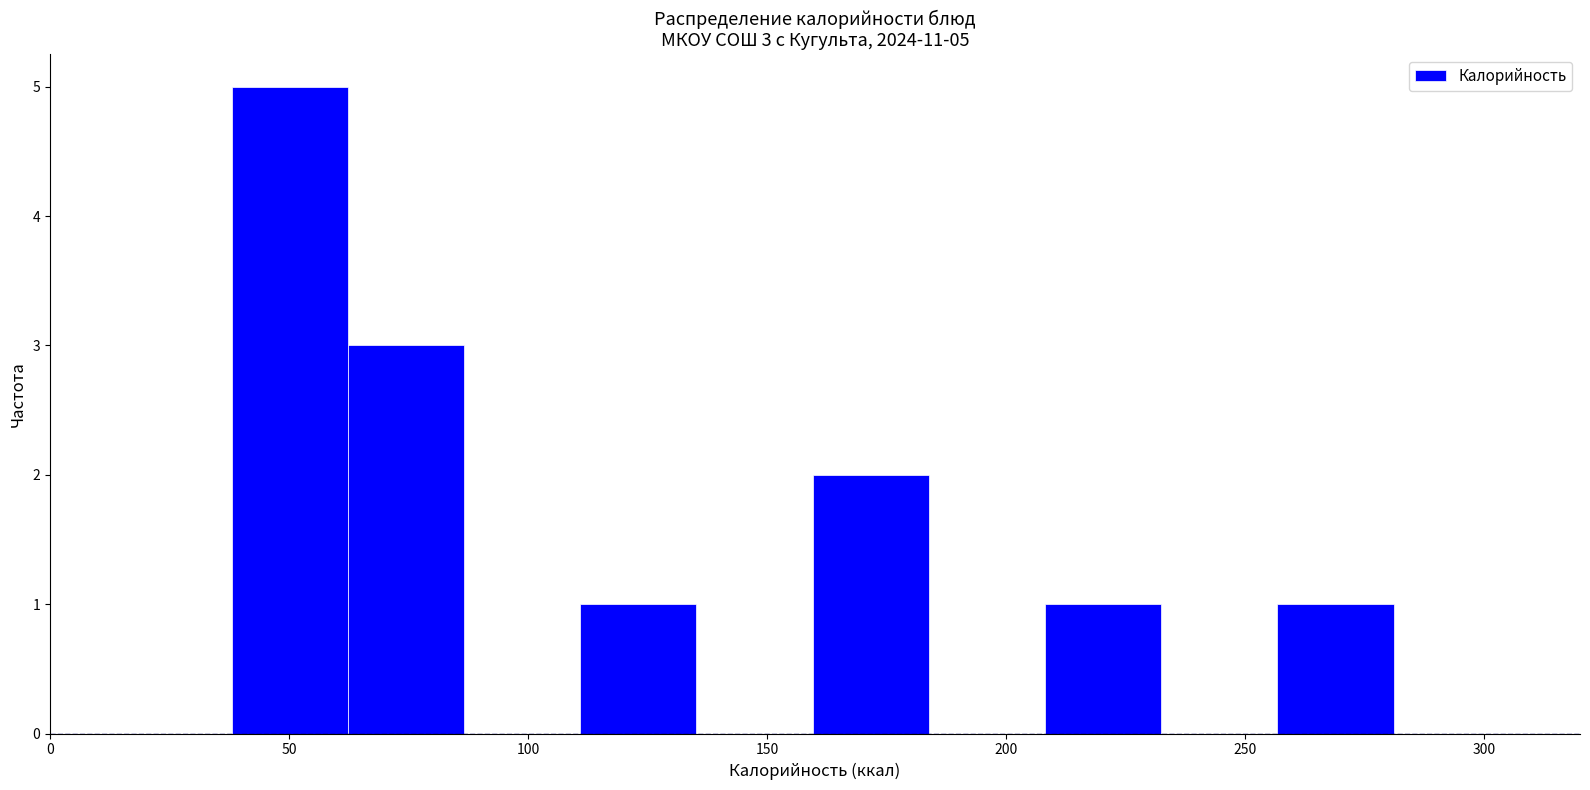

Which range on the x-axis has the tallest bar?

40 to 60